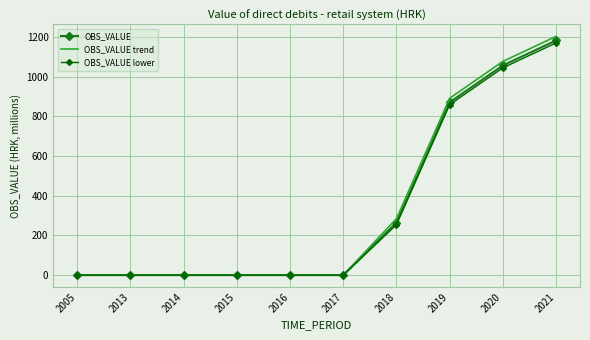

What is the approximate value of OBS_VALUE trend at 2020?

1077.1